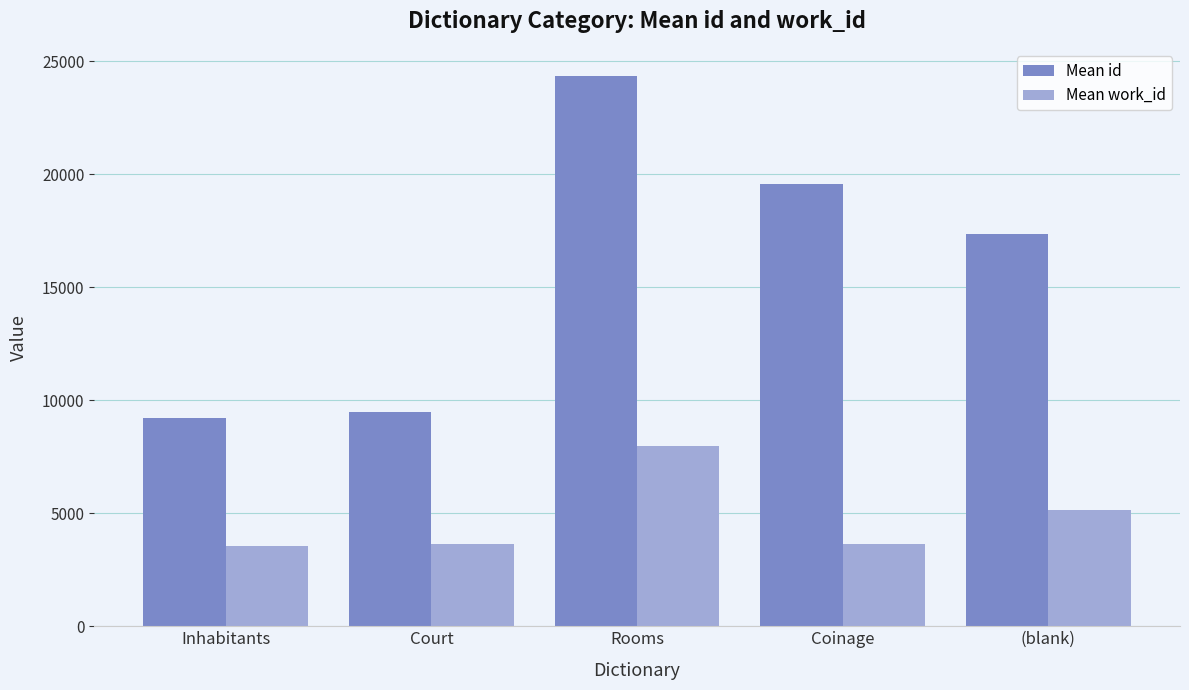

At which category is the sum across all series the highest?

Rooms